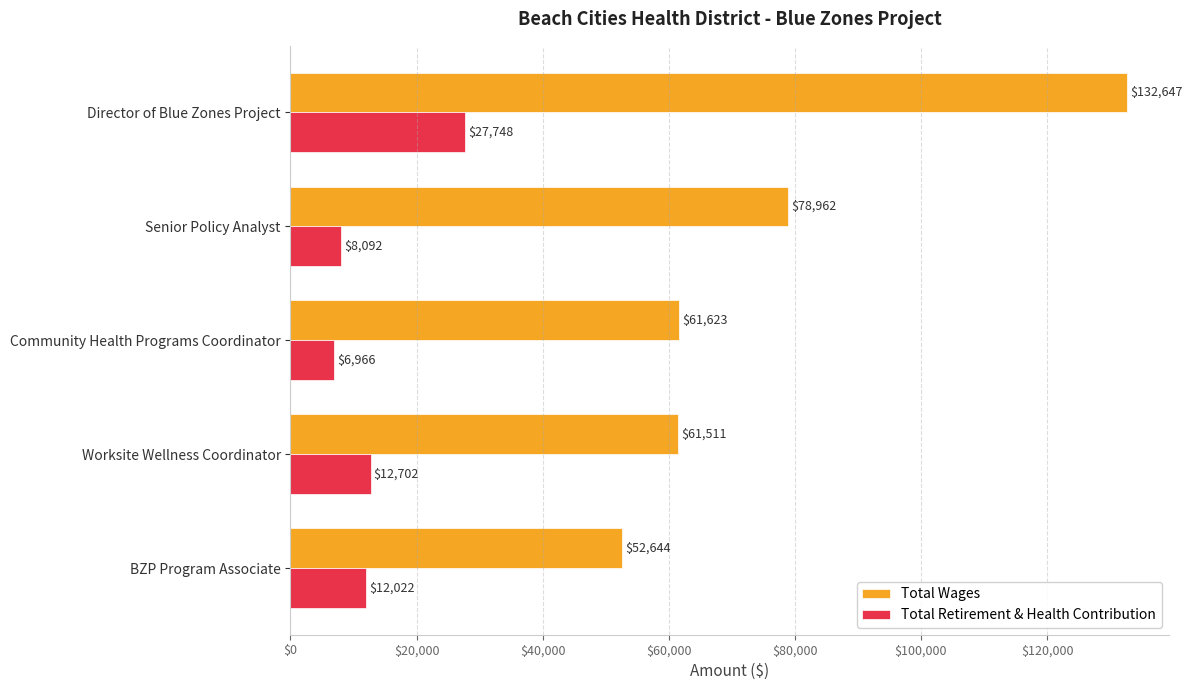

What is the sum of all Total Retirement & Health Contribution values?

67530